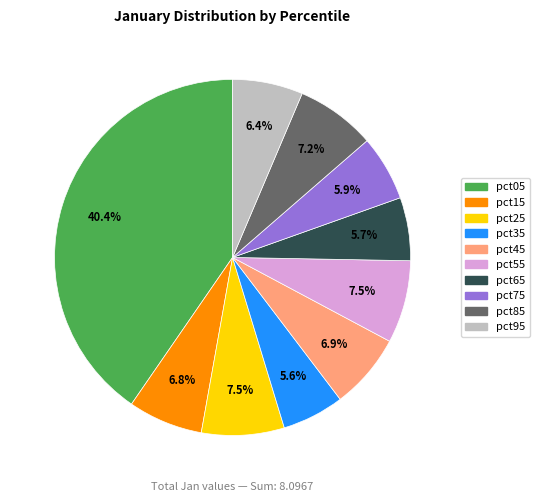

What percentage is the pct65 slice, to the nearest percent?

6%